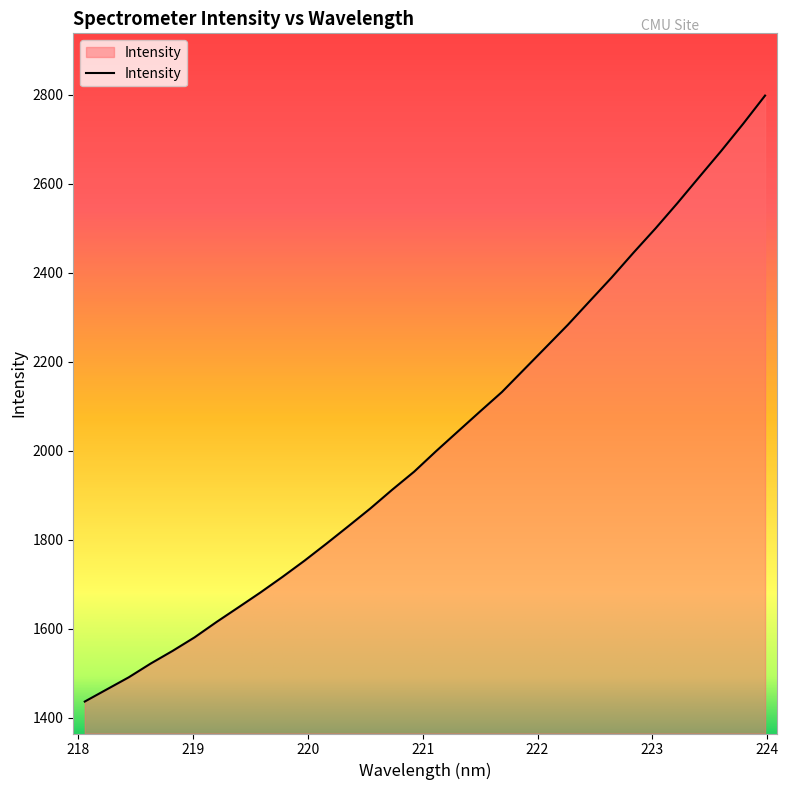

How many values exceed 1998?

16